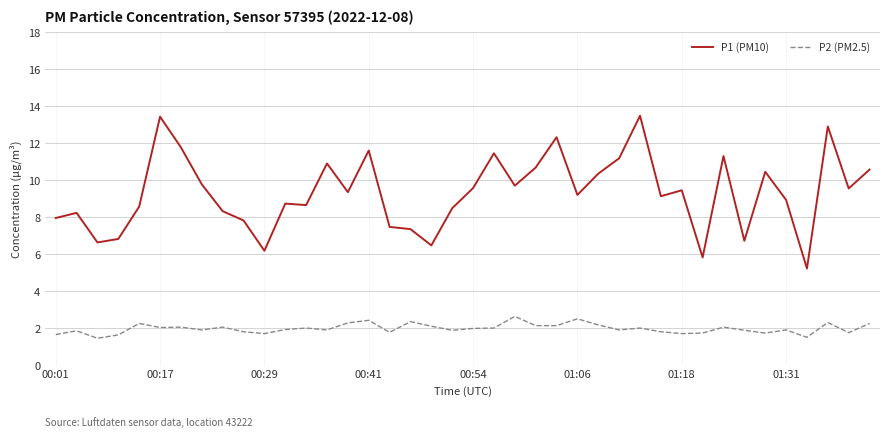

What is the maximum value shown in the chart?

13.5